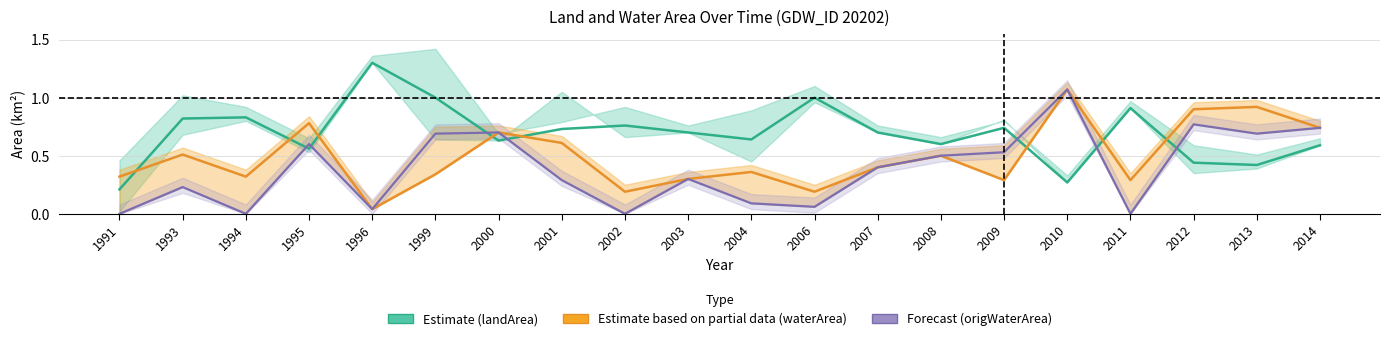

How many lines are shown in the chart?

3